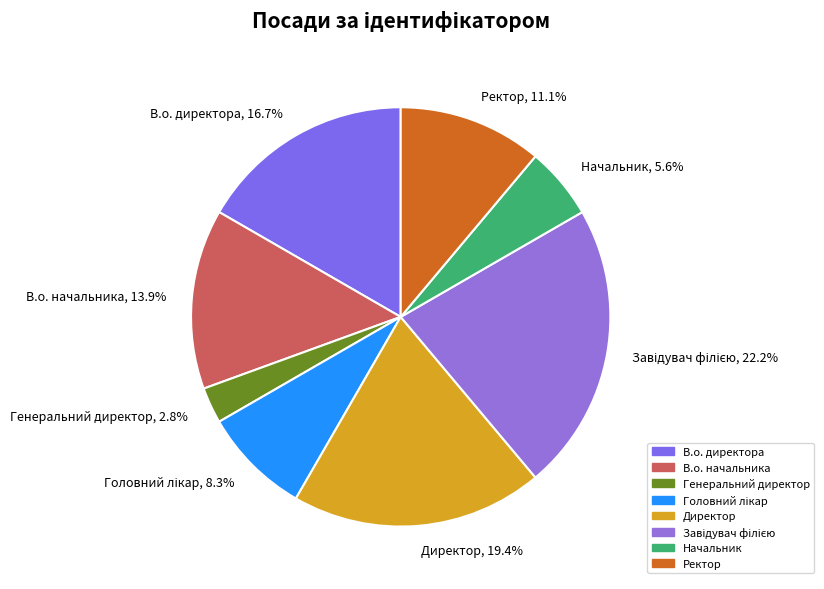

What is the smallest slice in the pie chart?

Генеральний директор